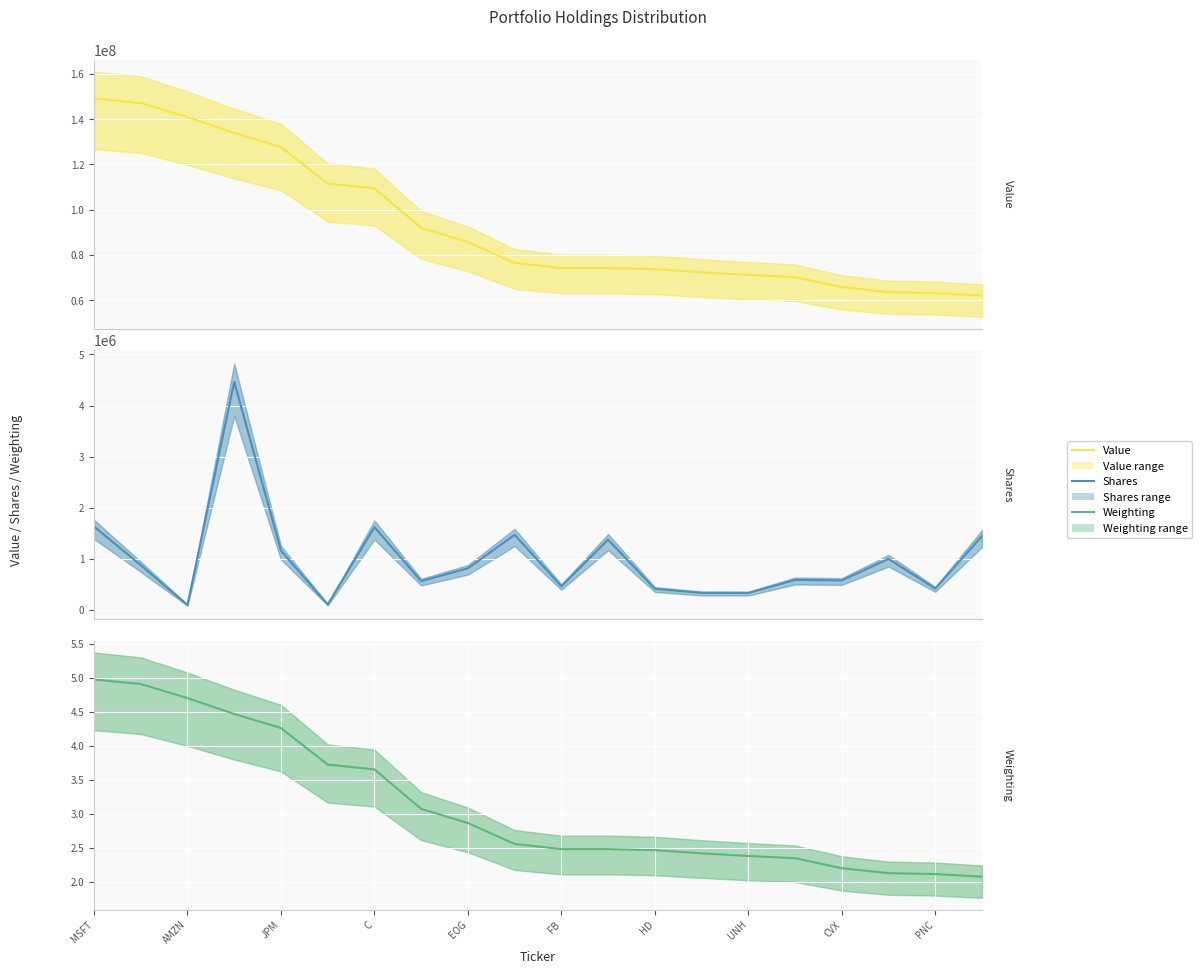

True or false: Weighting has more than 1 interior local peaks.

False